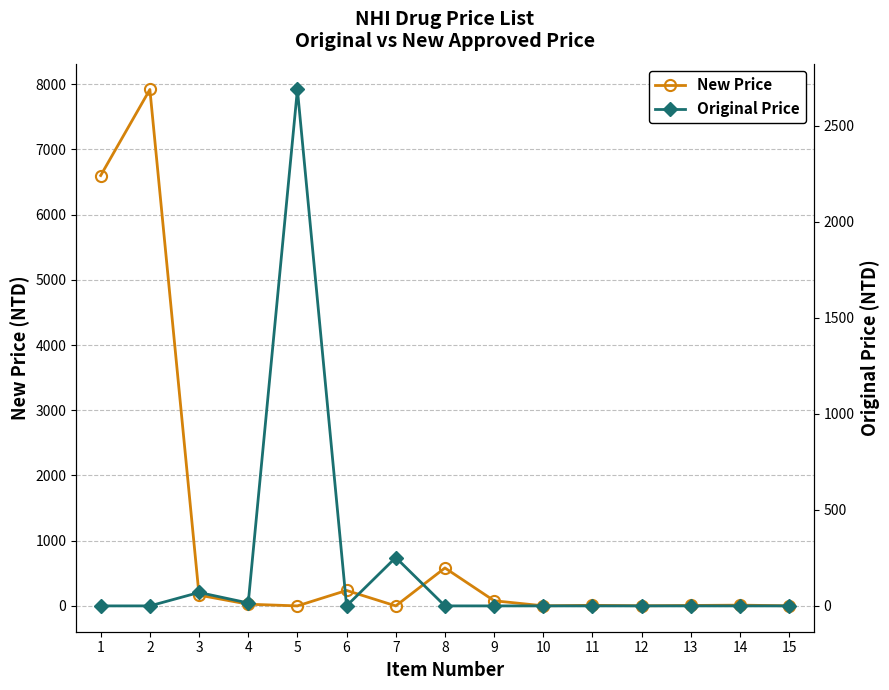

Reading left to right, what are all the values shown in this chart?

New Price: 1=6600.0	2=7919.0	3=165.0	4=26.1	5=0.0	6=237.0	7=0.0	8=582.0	9=79.0	10=1.5	11=9.1	12=2.0	13=6.6	14=11.7	15=1.5
Original Price: 1=0.0	2=0.0	3=70.0	4=15.3	5=2690.0	6=0.0	7=252.0	8=0.0	9=0.0	10=0.0	11=0.0	12=0.0	13=0.0	14=0.0	15=0.0